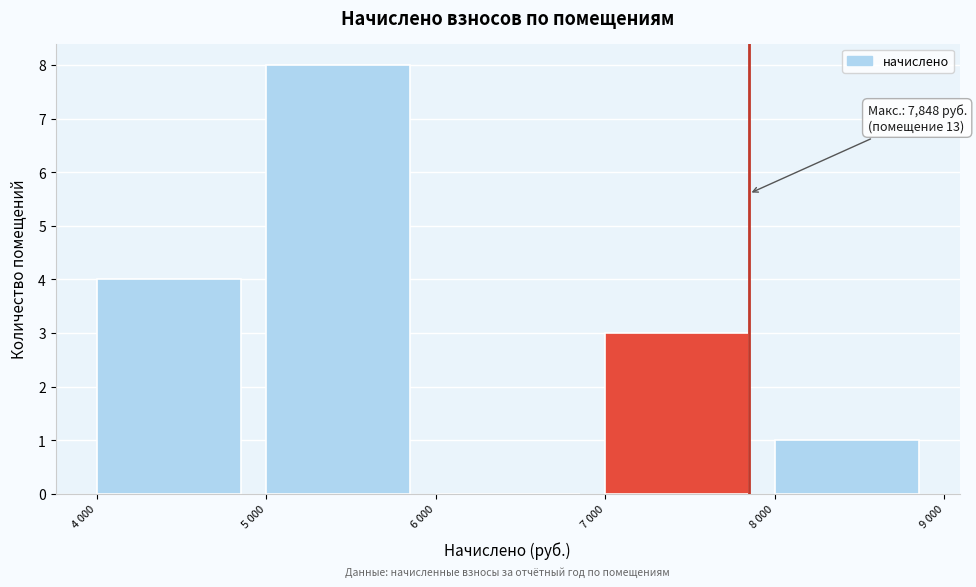

Reading left to right, extract all data points from this chart.

4 000=4	5 000=8	6 000=0	7 000=3	8 000=1